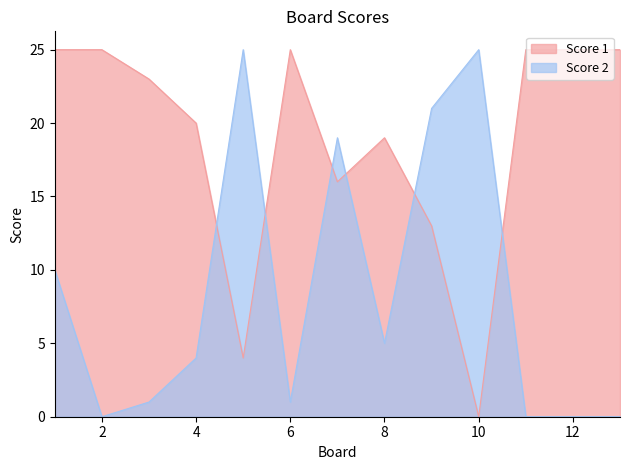

True or false: Score 2 has more than 1 points higher than both neighbors.

True